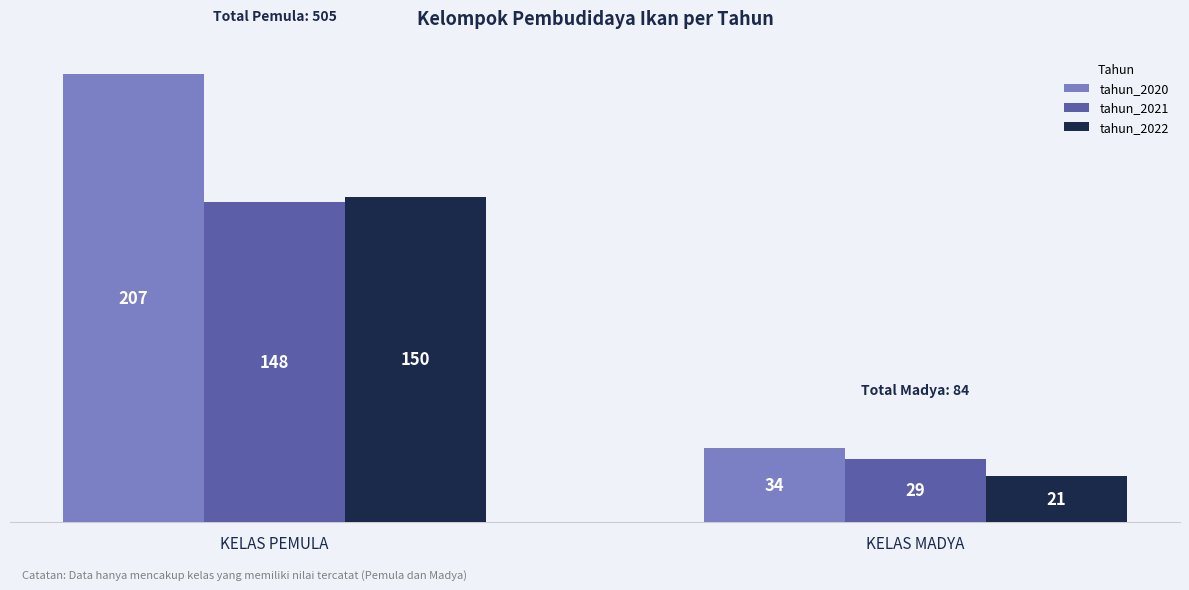

True or false: tahun_2022 has a value of 150 at KELAS PEMULA.

True